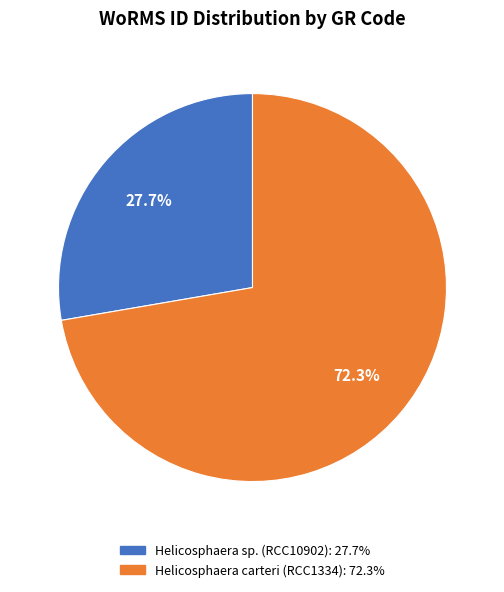

To the nearest percent, what is the difference between the largest and smallest slice percentages?

45%